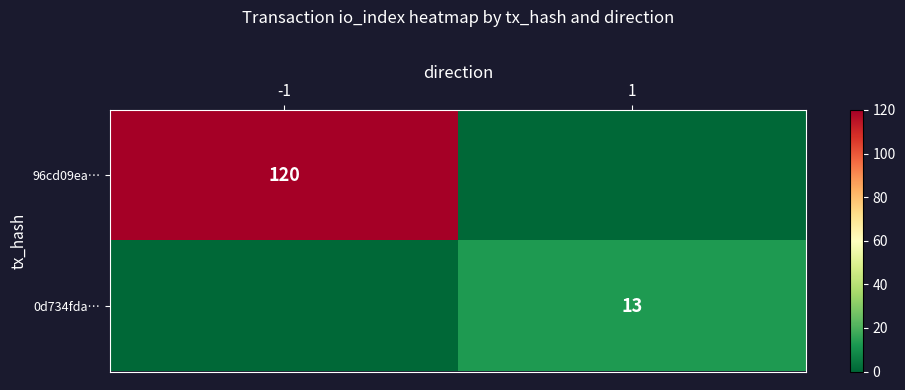

What is the total value across all series at -1?

120